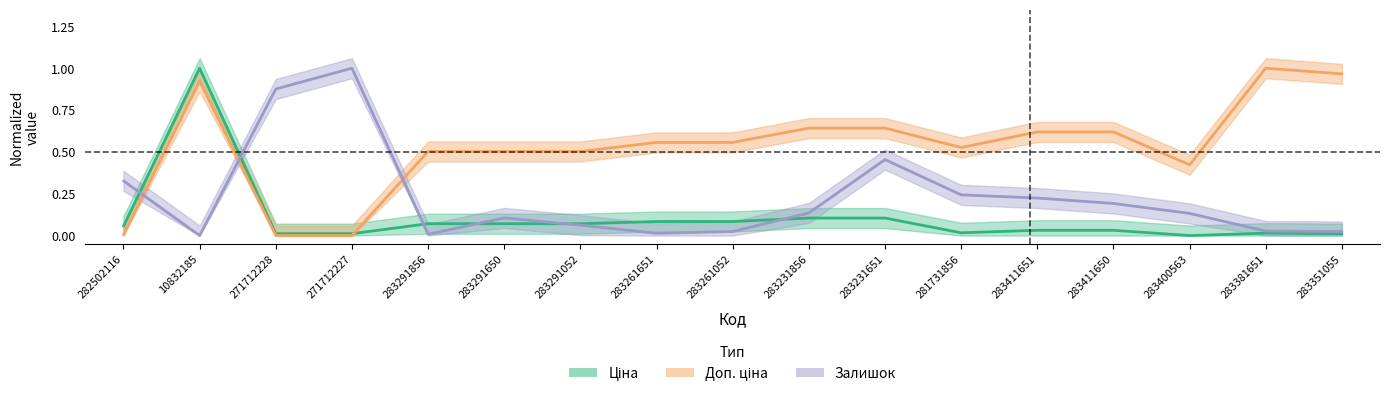

The value of Залишок at 283261651 is 0.0. True or false?

False